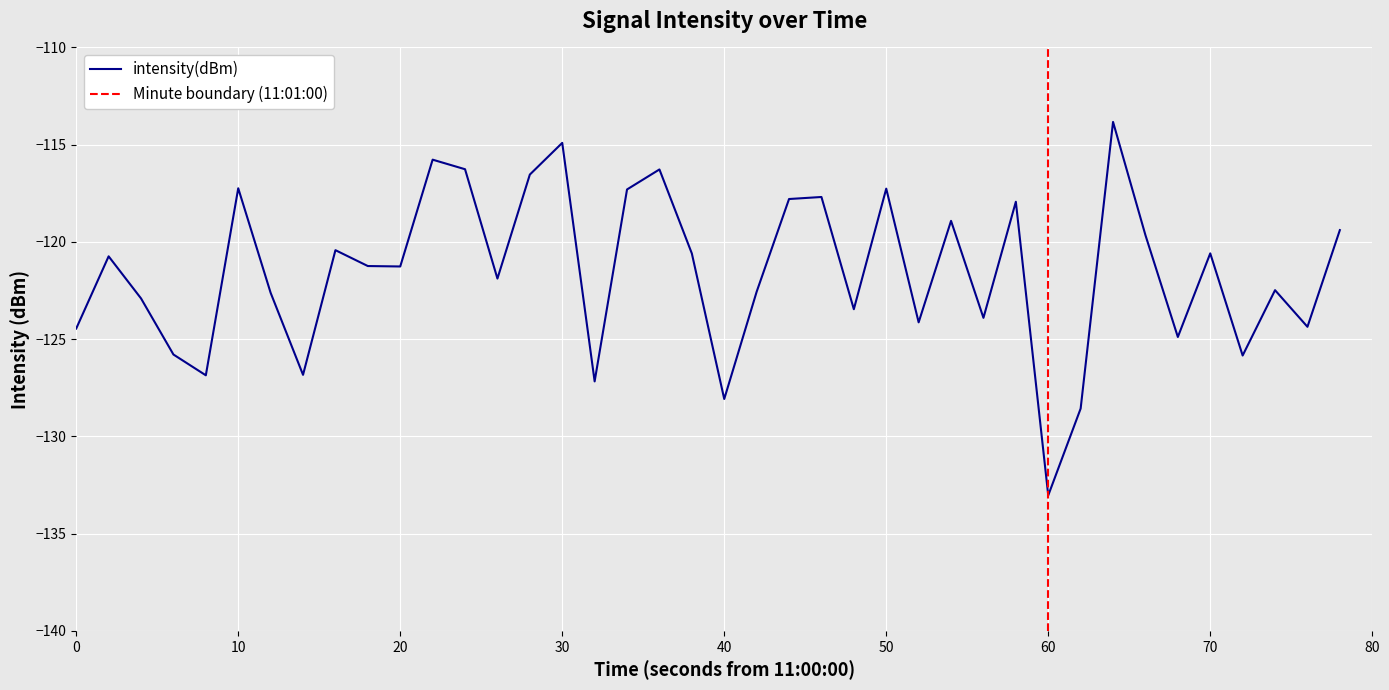

True or false: intensity(dBm) has a value of -121.3 at 20.

True